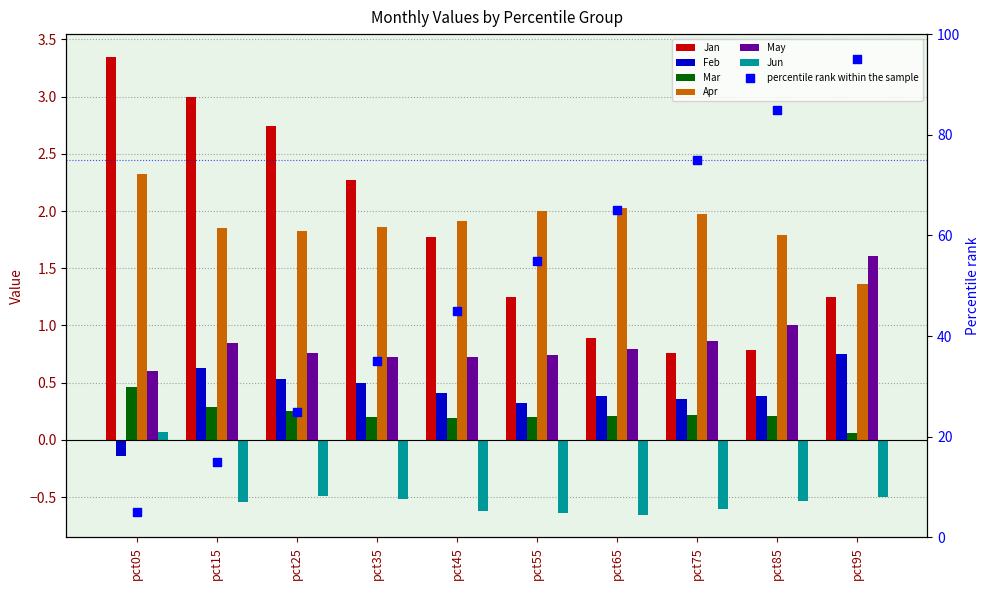

At how many categories does at least one series exceed 0?

10